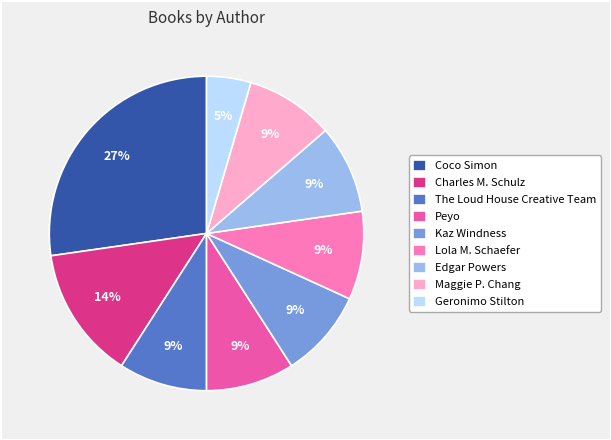

Approximately how many times larger is the value at Lola M. Schaefer compared to Coco Simon?

0.3